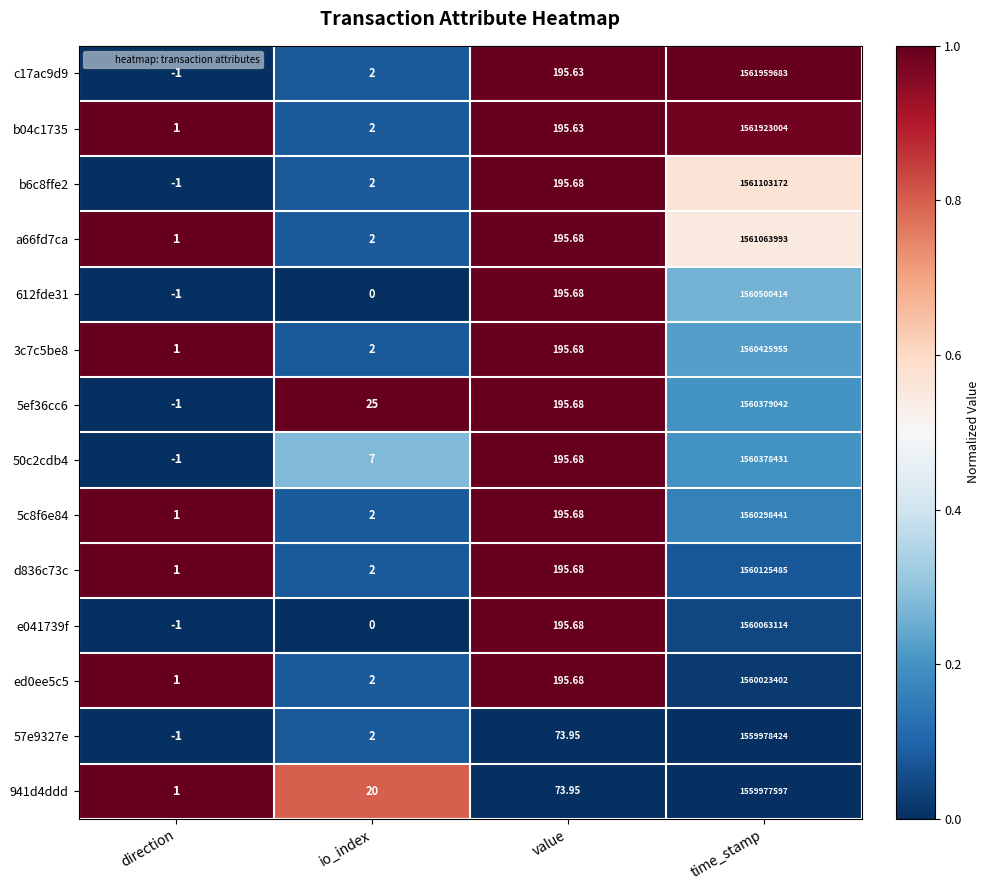

Which label corresponds to the smallest value in the chart?

direction